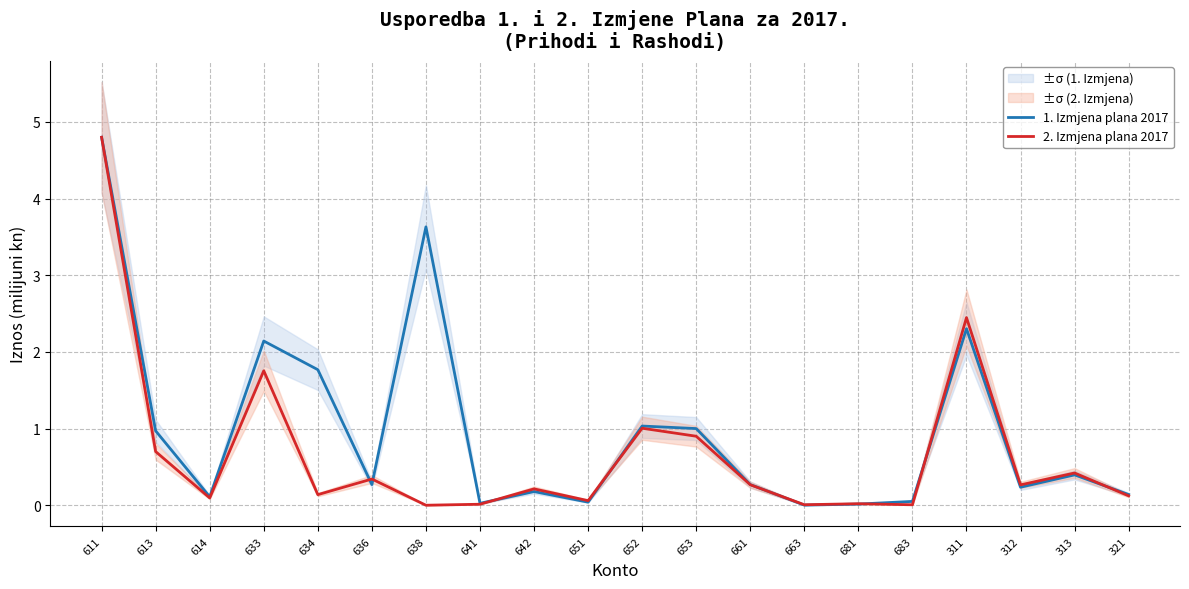

In 2. Izmjena plana 2017, how many points are higher than both neighbors (excluding endpoints)?

7